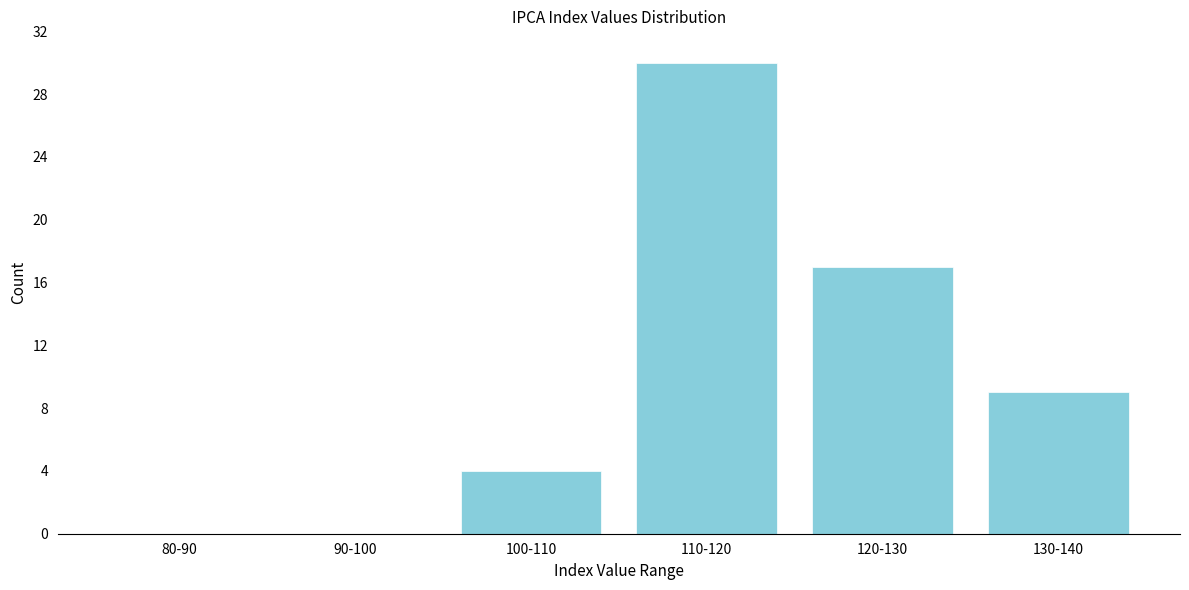

Reading right to left, what are all the values shown in this chart?

130-140=9	120-130=17	110-120=30	100-110=4	90-100=0	80-90=0